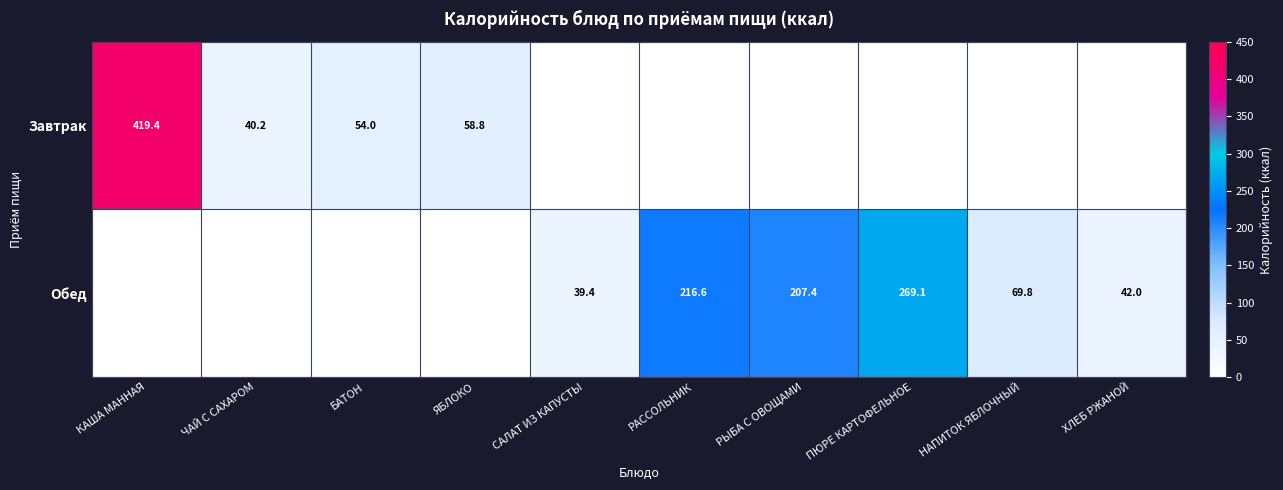

At which category is the sum across all series the highest?

КАША МАННАЯ